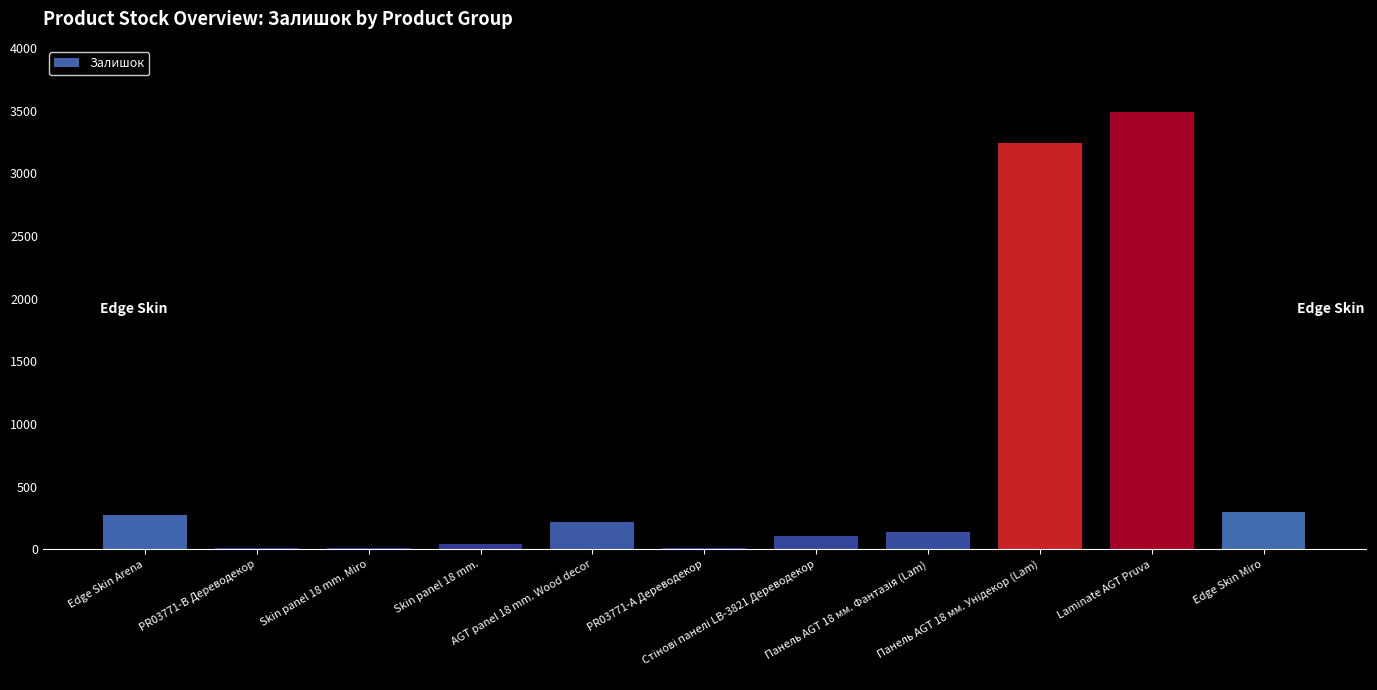

What is the maximum value shown in the chart?

3493